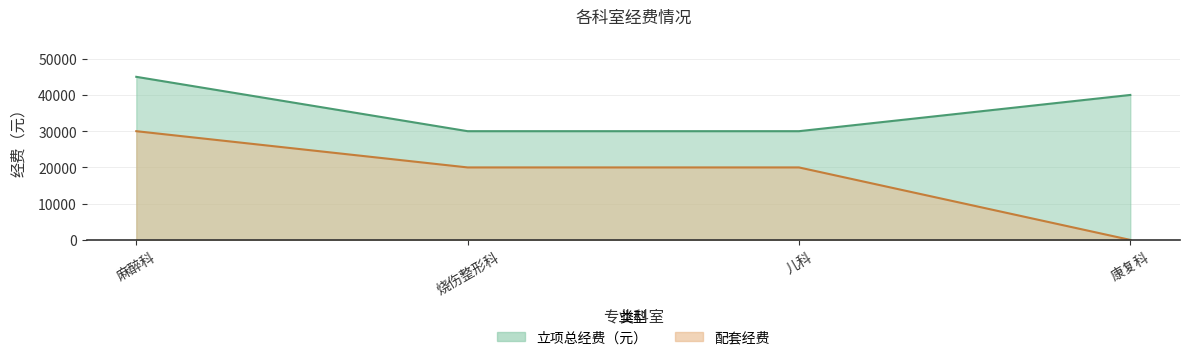

True or false: 配套经费 and 立项总经费（元） intersect in this chart.

False